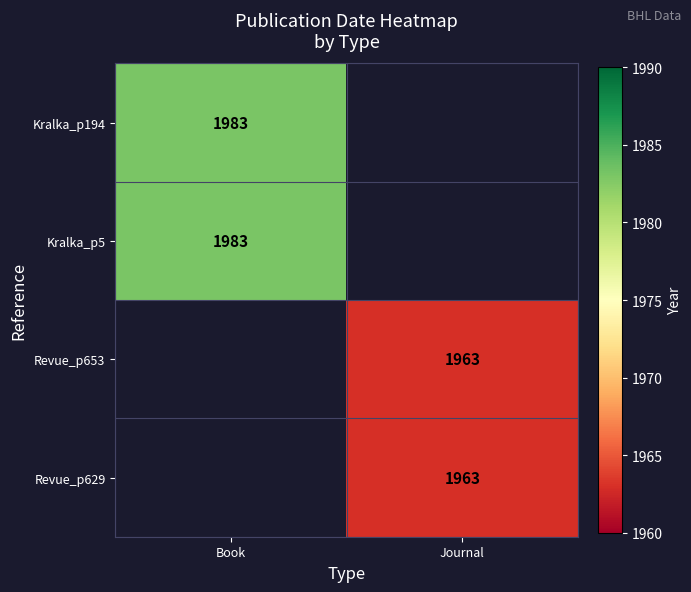

Is the value of Revue_p653 at Journal greater than the value of Kralka_p5 at Book?

No